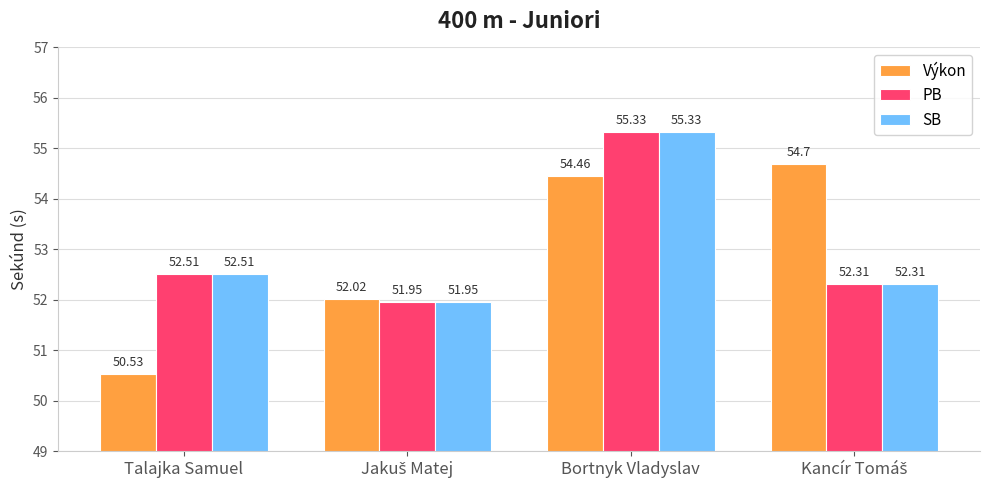

Which category has the lowest value in the Výkon series?

Talajka Samuel